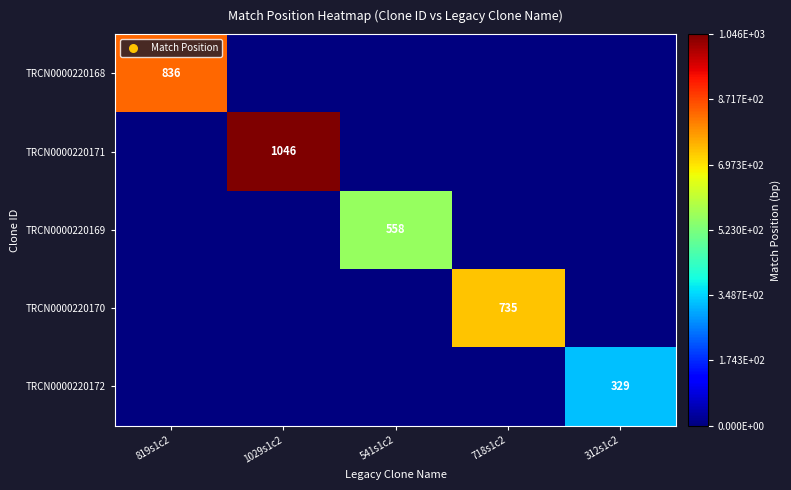

How many data points in TRCN0000220169 are above 0?

1